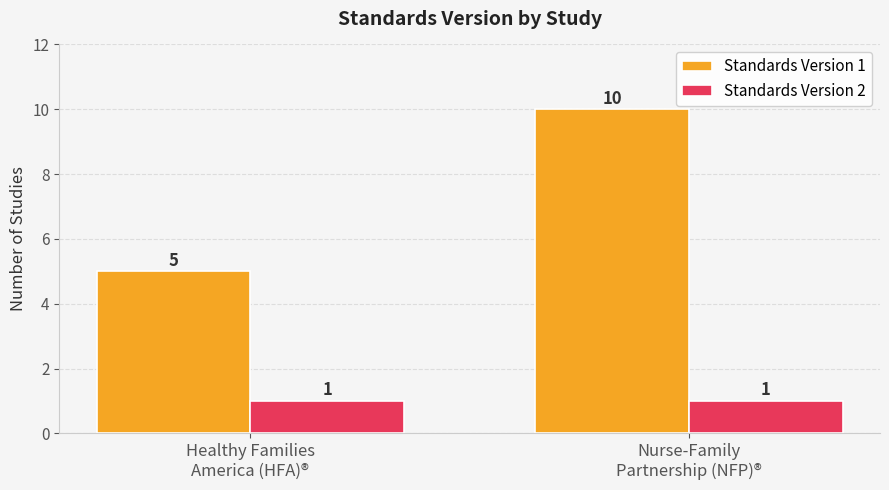

Which series changed the most between Healthy Families
America (HFA)® and Nurse-Family
Partnership (NFP)®?

Standards Version 1